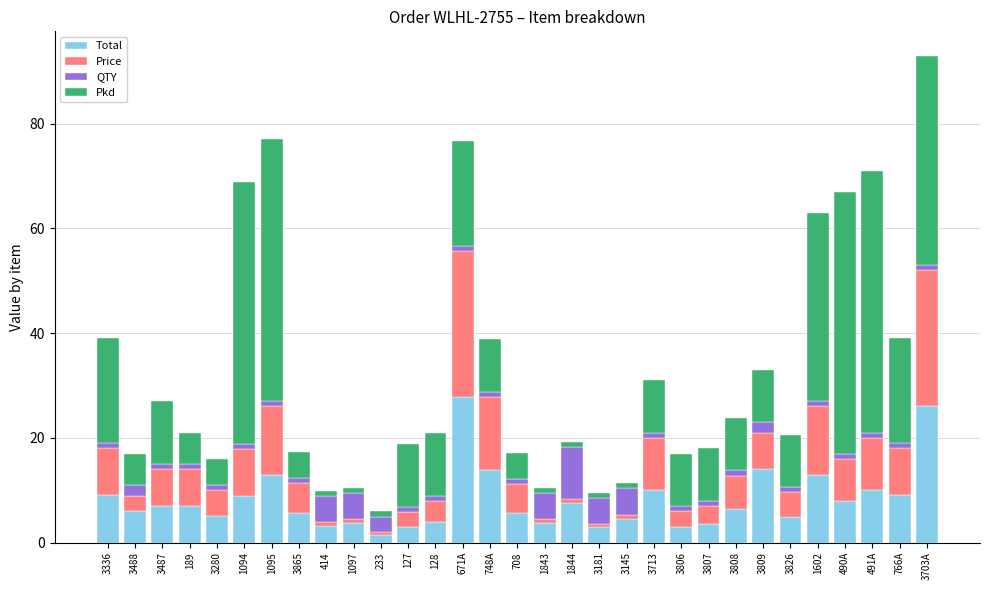

What is the difference between the second highest and second lowest values in the Total series?

23.1